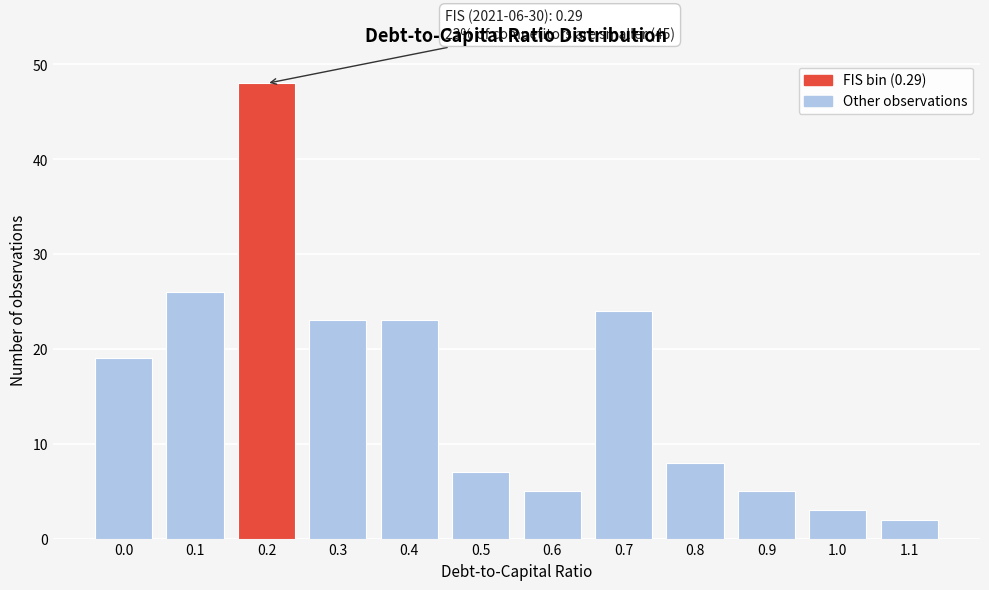

Reading left to right, what are all the values shown in this chart?

19	26	48	23	23	7	5	24	8	5	3	2